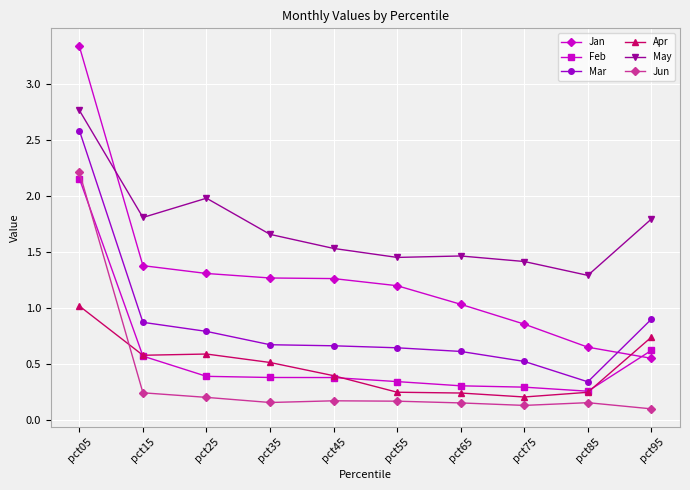

How many intersections are there between Feb and Jun?

1